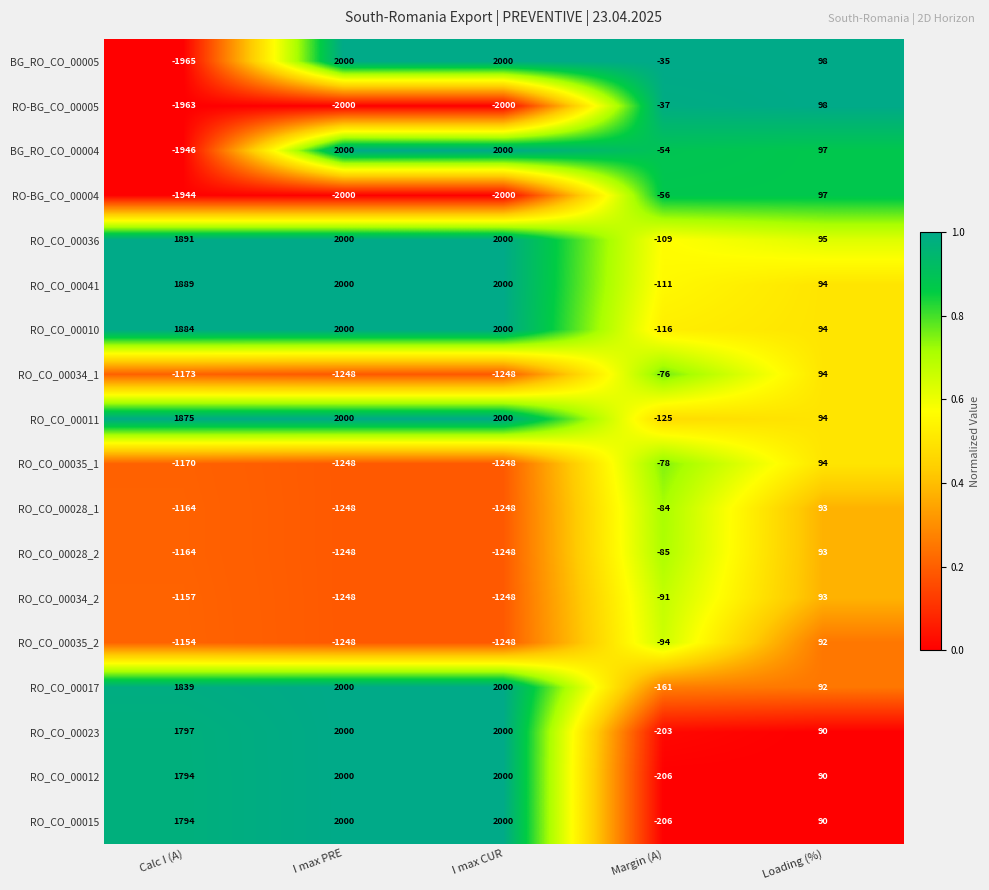

What is the difference between the maximum and minimum values in the RO_CO_00028_2 series?

1341